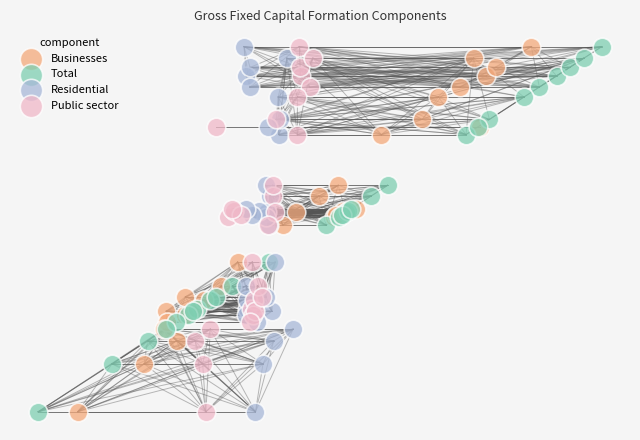

What are all the series names shown in the legend?

Businesses, Total, Residential, Public sector